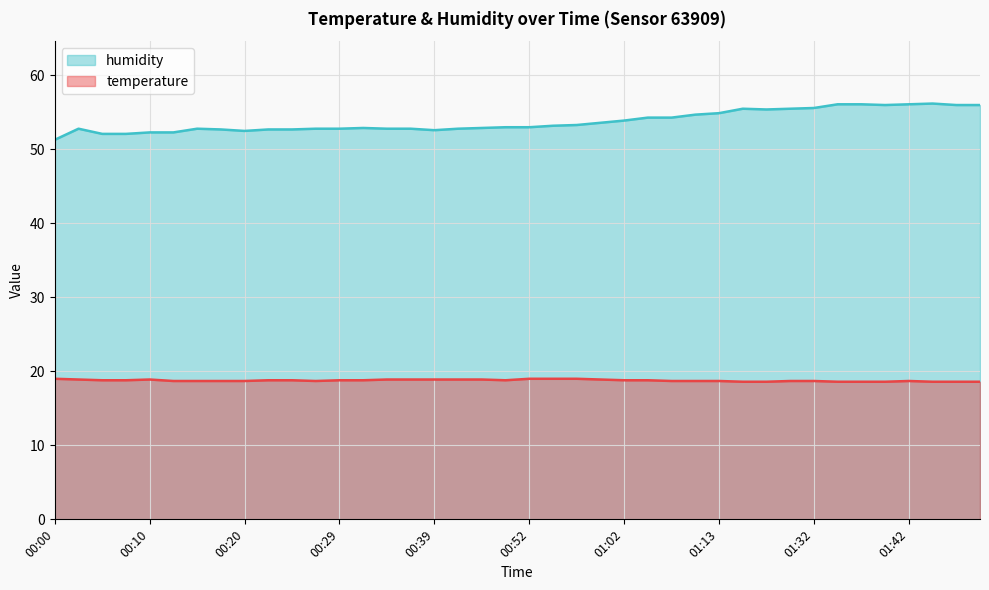

What position from the left is 01:21?

30